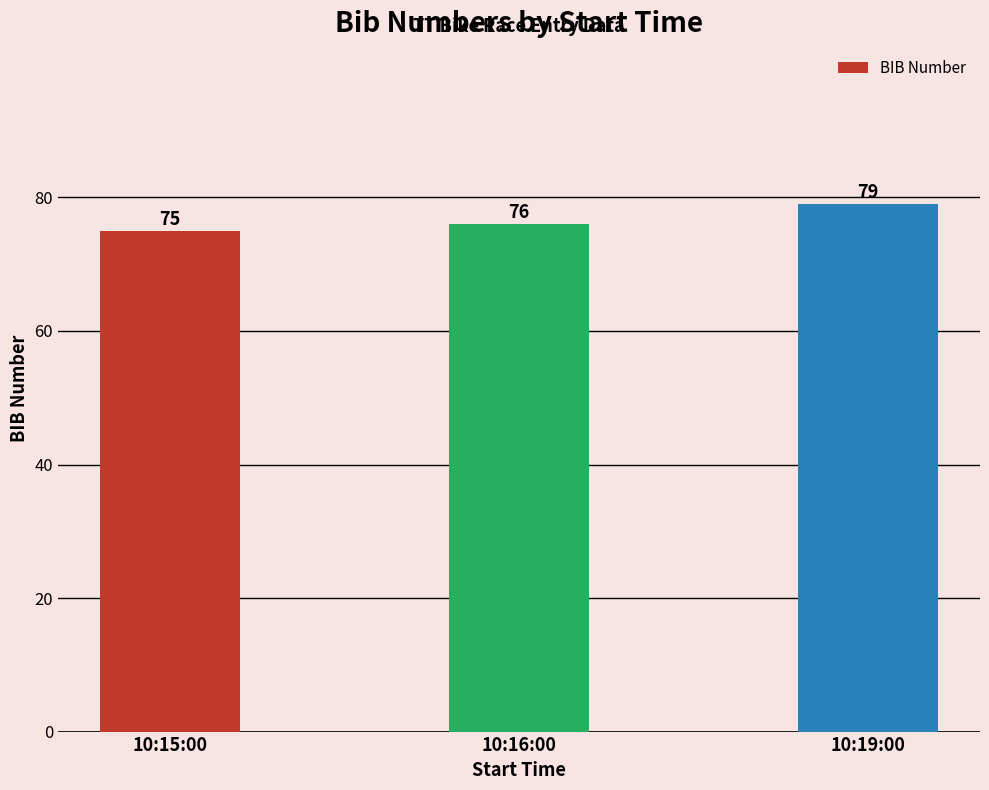

Which category has the lowest value across all series?

10:15:00